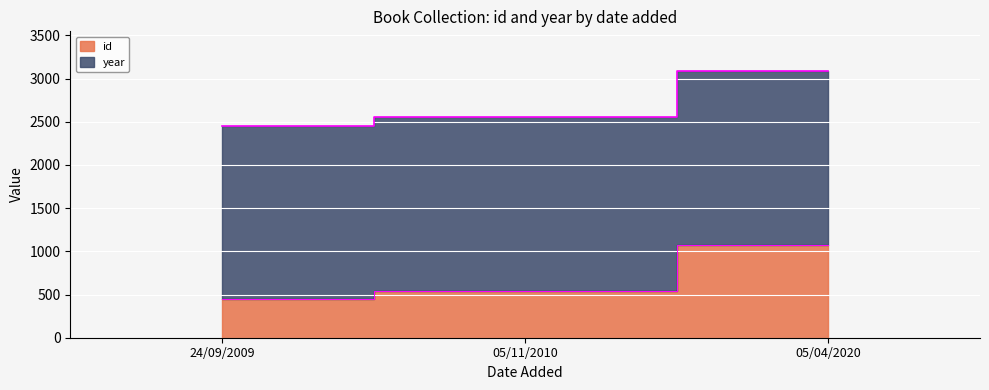

What is the label of the 3rd point from the left?

05/04/2020